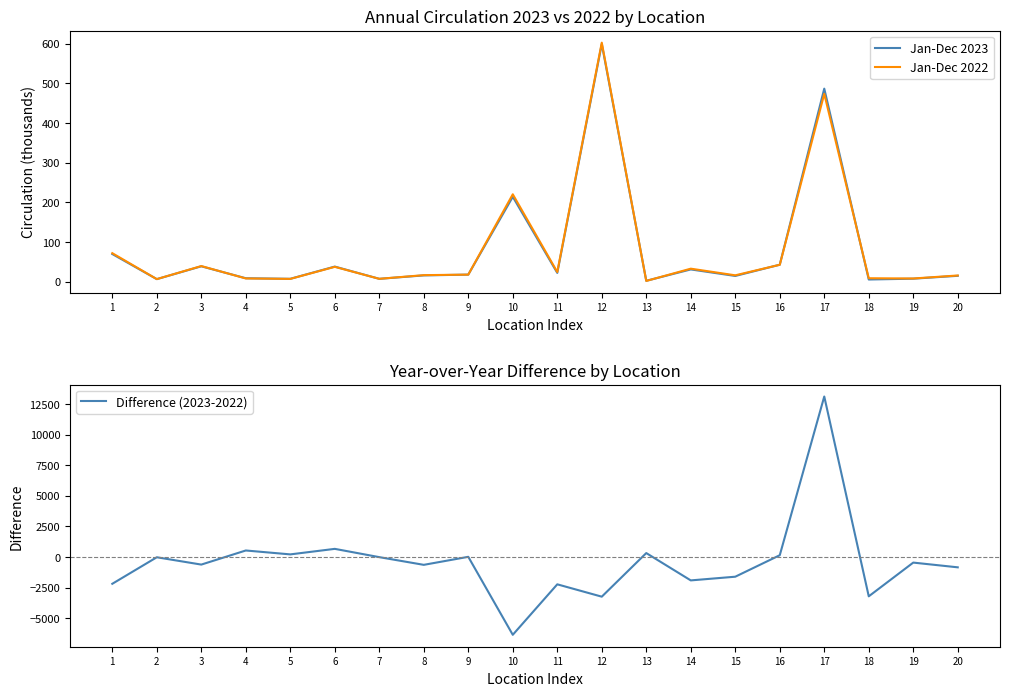

How many intersections are there between Jan-Dec 2022 and Difference (2023-2022)?

6